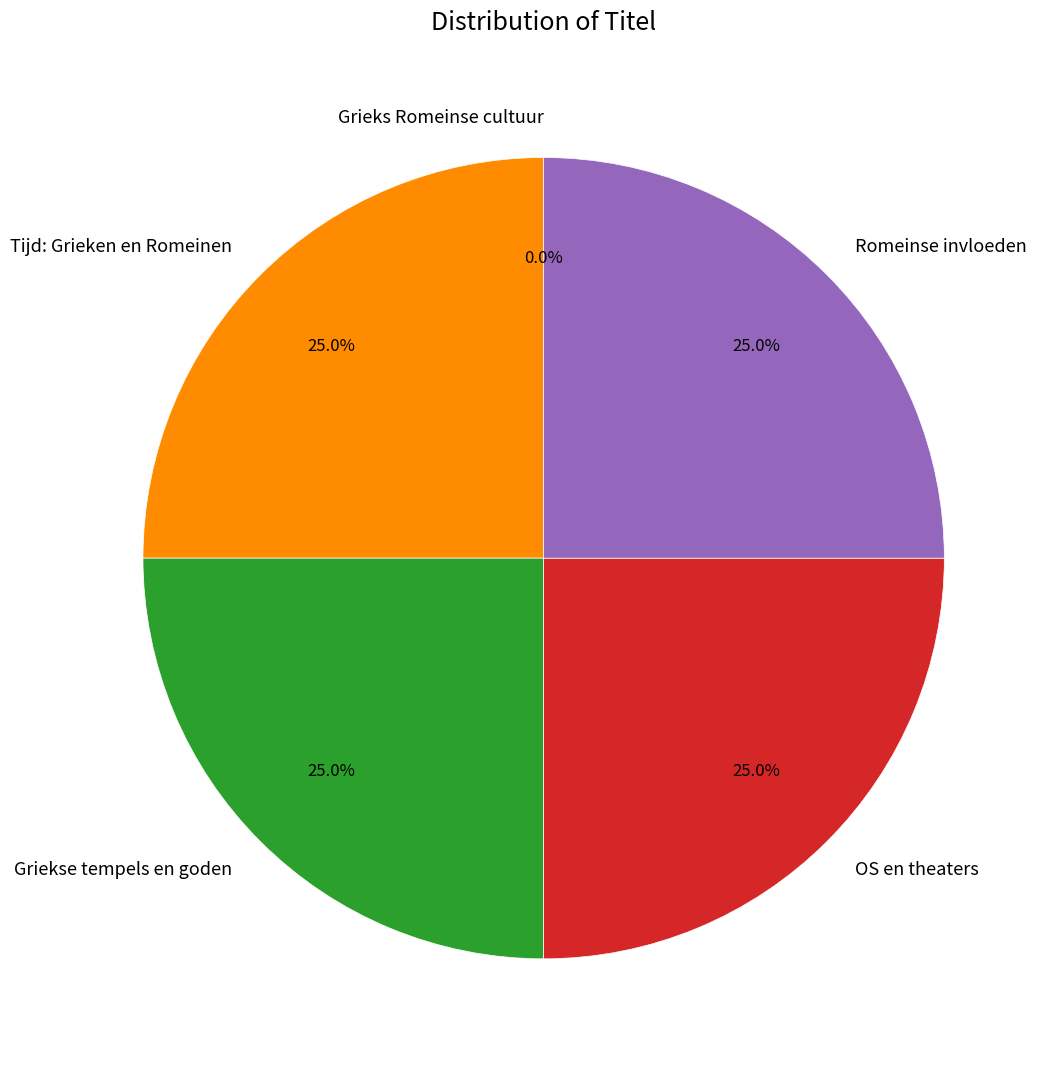

True or false: Griekse tempels en goden accounts for 19% of the total.

False